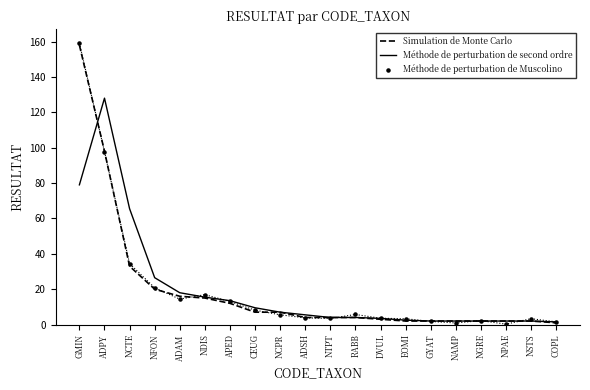

Which series has the largest total across all categories?

Méthode de perturbation de Muscolino